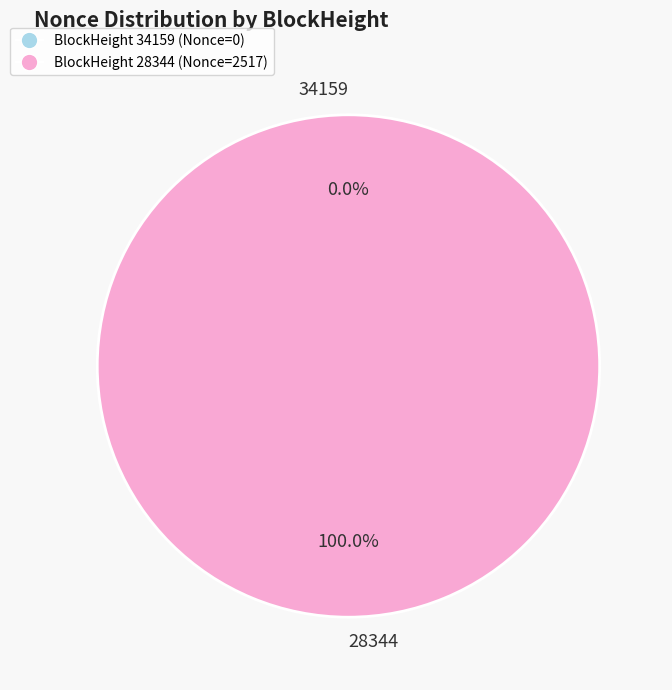

How many segments does this pie chart have?

2